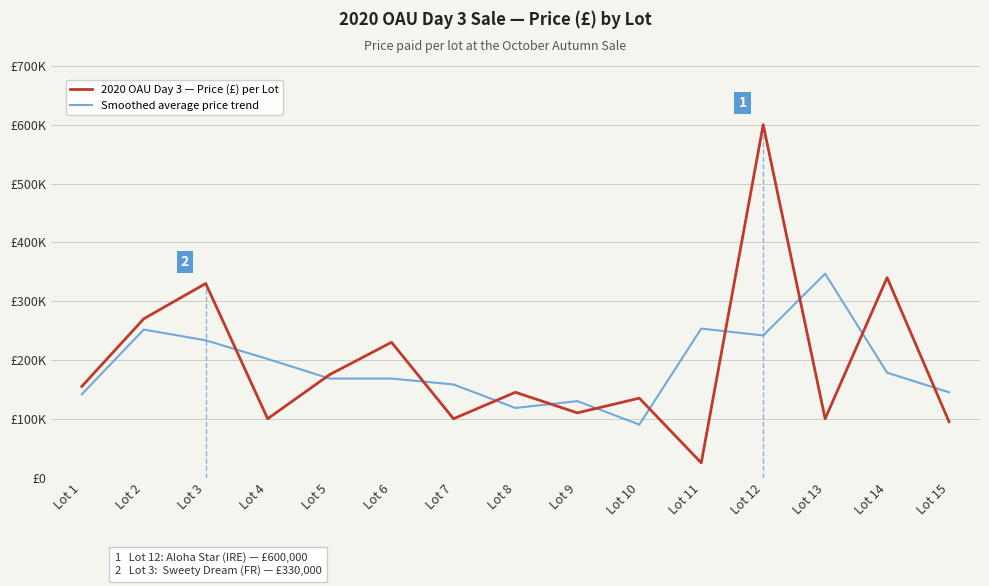

What is the value of the Smoothed average price trend point at the 15th from the left?

145000.0